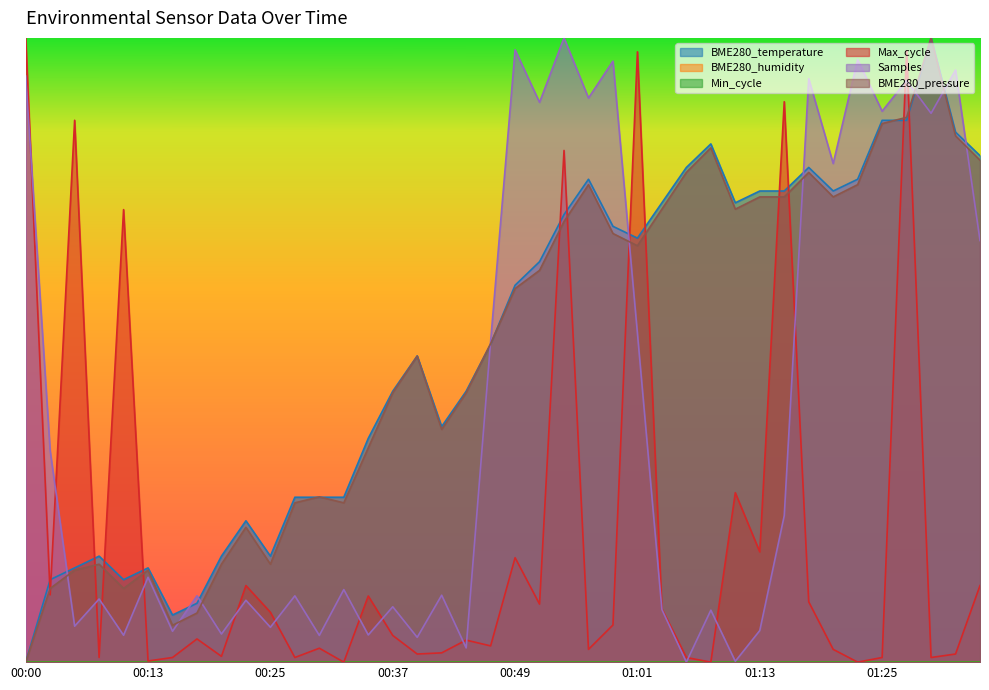

How many values in Max_cycle are above zero?

37